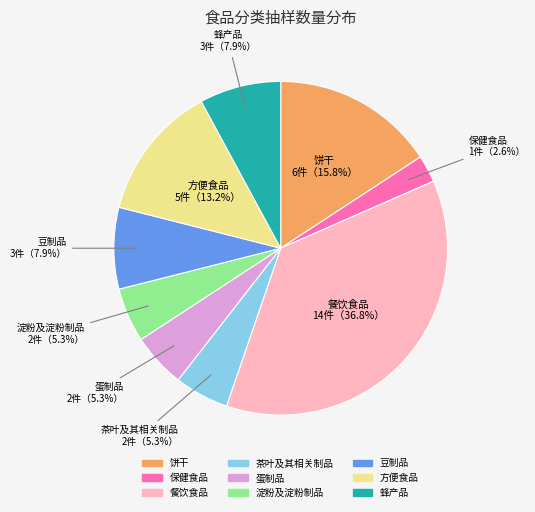

How many segments does this pie chart have?

9